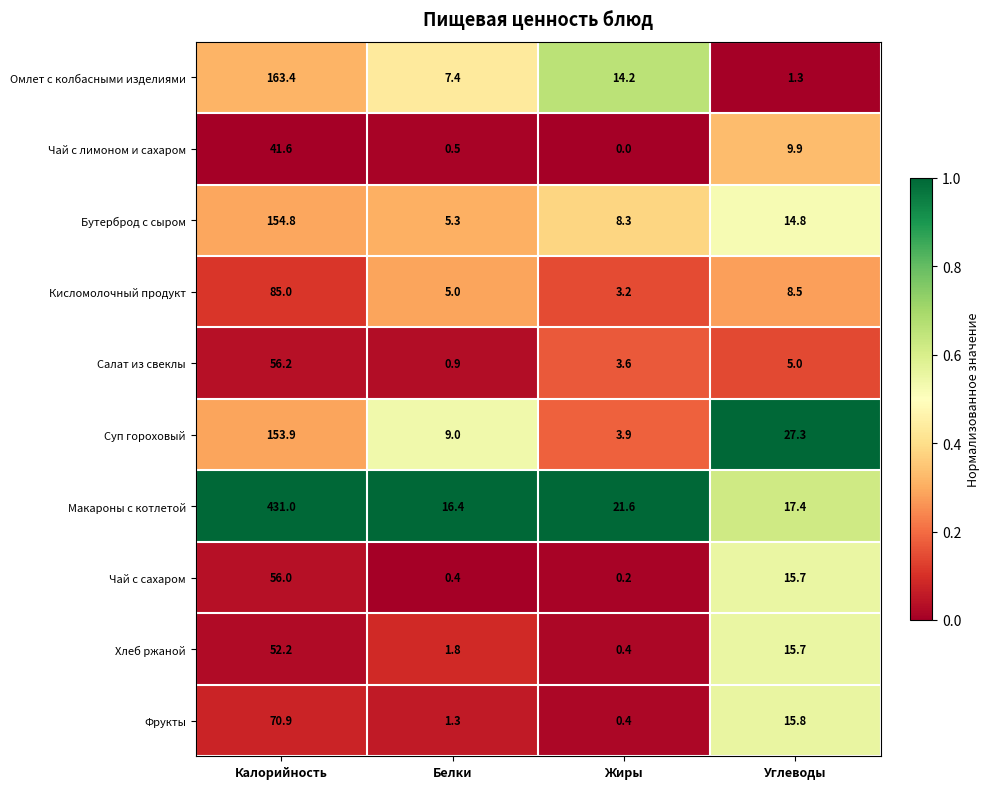

Which series has the largest total across all categories?

Макароны с котлетой